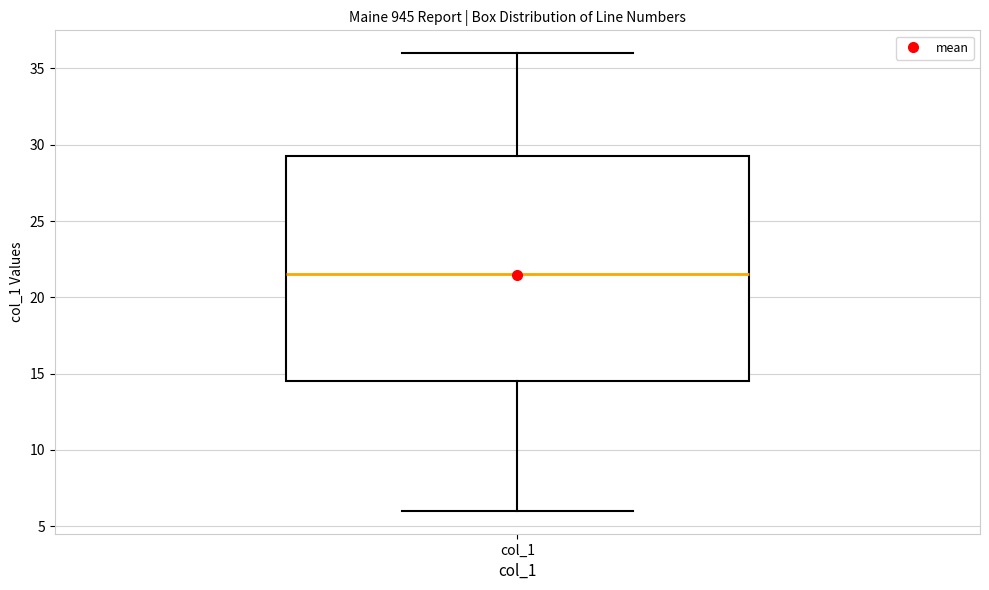

Where does the median line of the box for col_1 sit on the y-axis? The values are not printed on the chart, so give them approximately, as read against the axis.

21.5